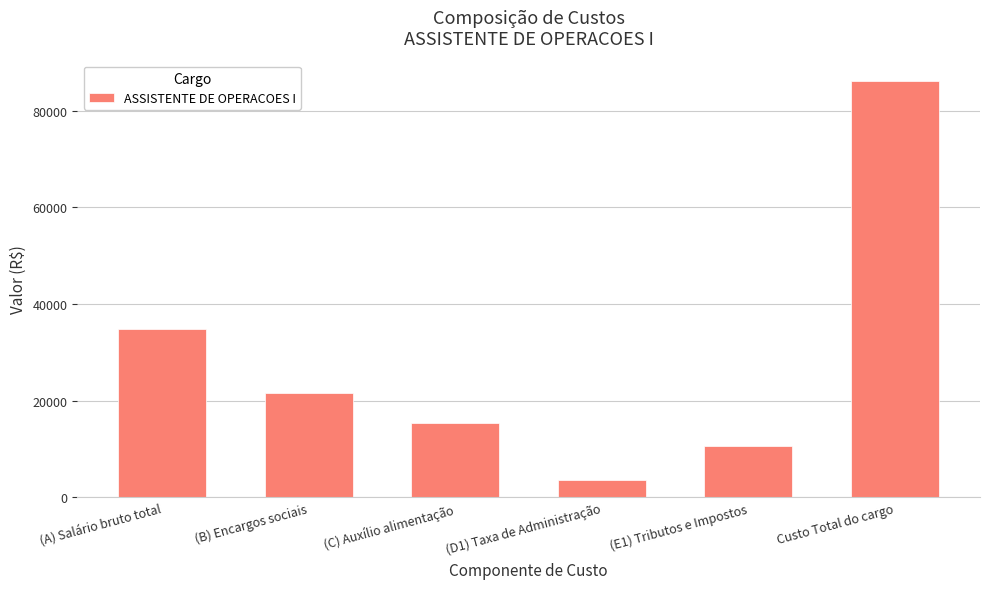

Reading left to right, list all the values displayed in this chart.

(A) Salário bruto total=34788.2	(B) Encargos sociais=21568.7	(C) Auxílio alimentação=15400.0	(D1) Taxa de Administração=3587.8	(E1) Tributos e Impostos=10736.6	Custo Total do cargo=86081.3